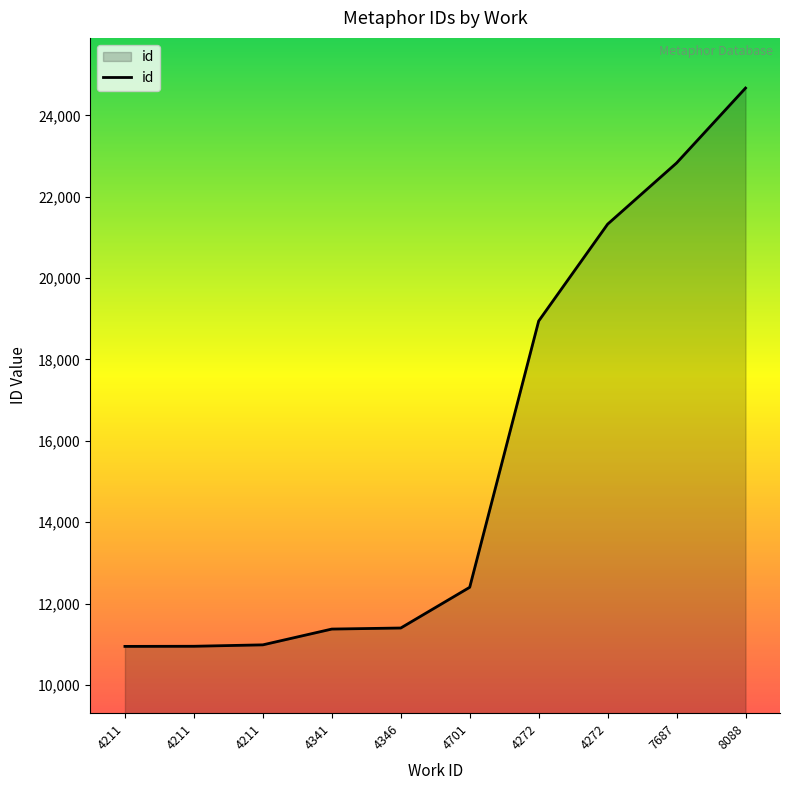

List the labels in order of value, smallest first.

4211, 4211, 4211, 4341, 4346, 4701, 4272, 4272, 7687, 8088